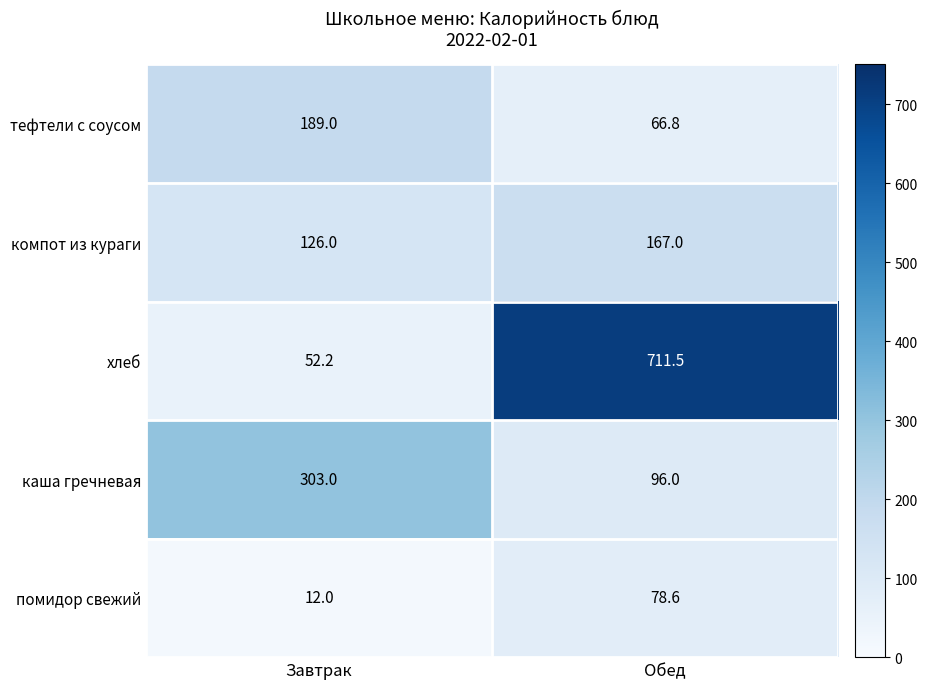

What value does the тефтели с соусом series have at Обед?

66.8